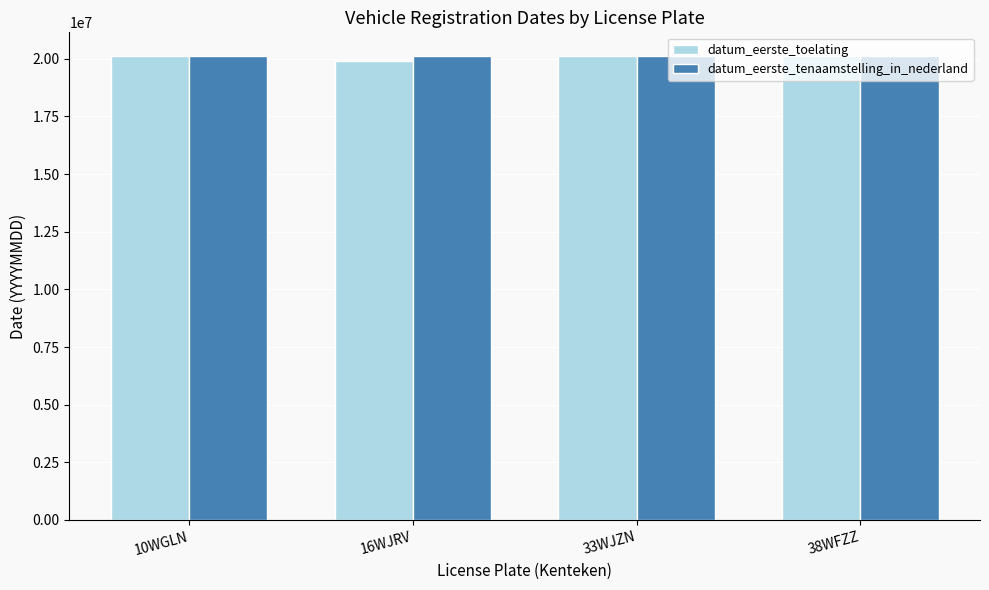

What is the total value across all series at 33WJZN?

40281222